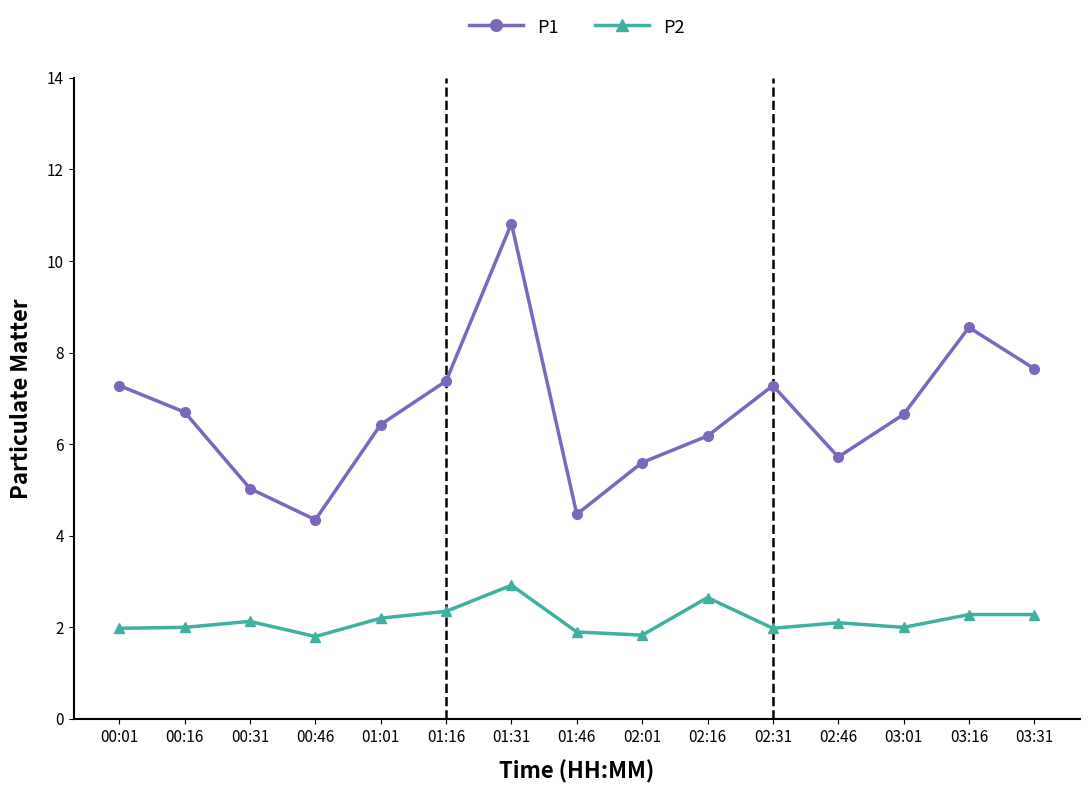

True or false: P2 and P1 cross at least once.

False